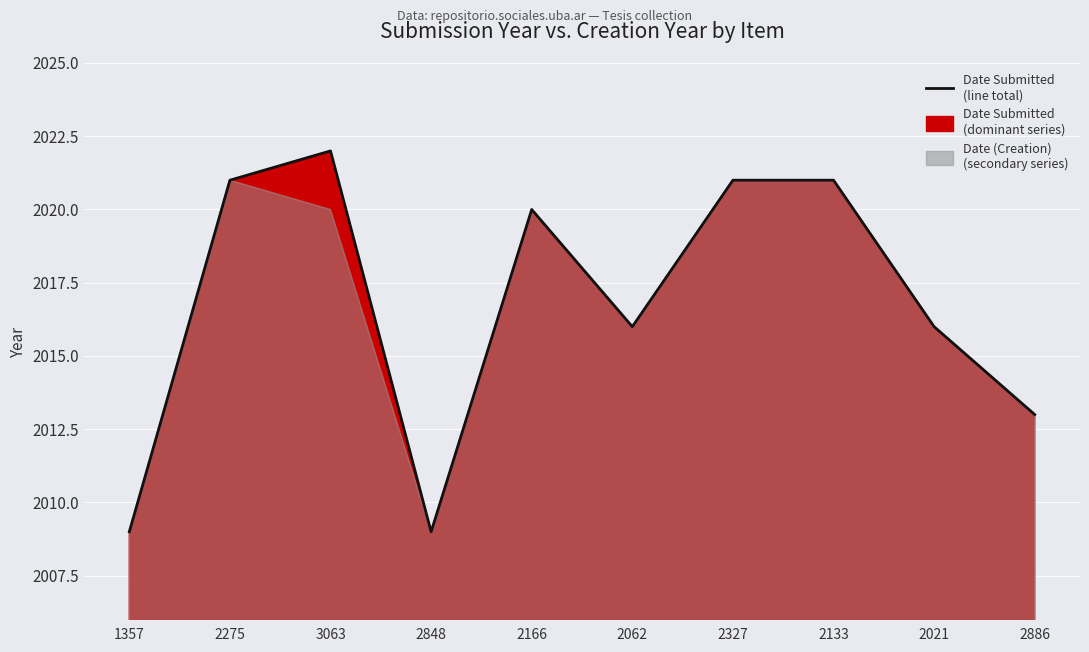

Where is the first local maximum?

3063